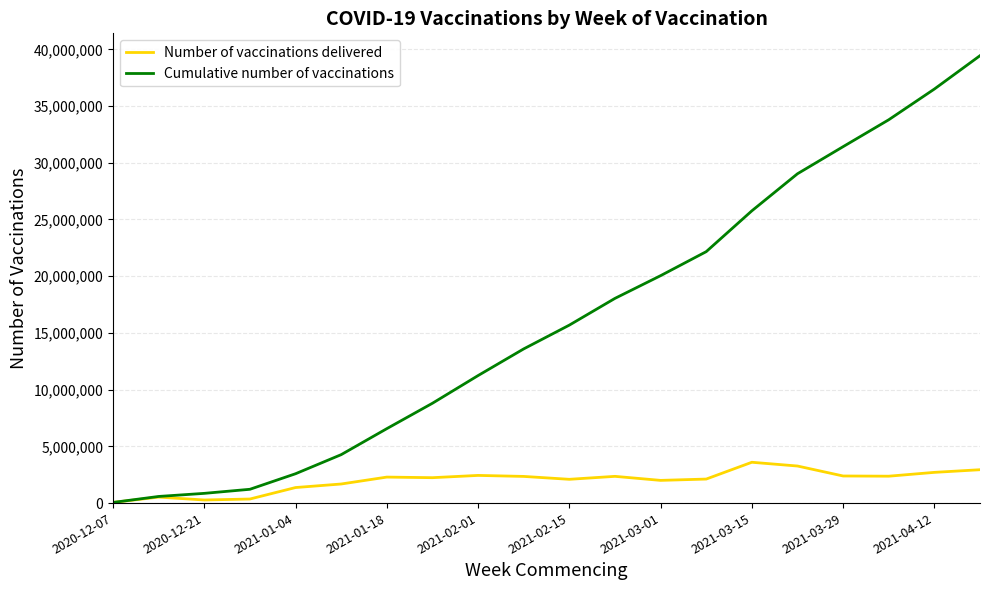

What is the lowest value of the Cumulative number of vaccinations series?

57722